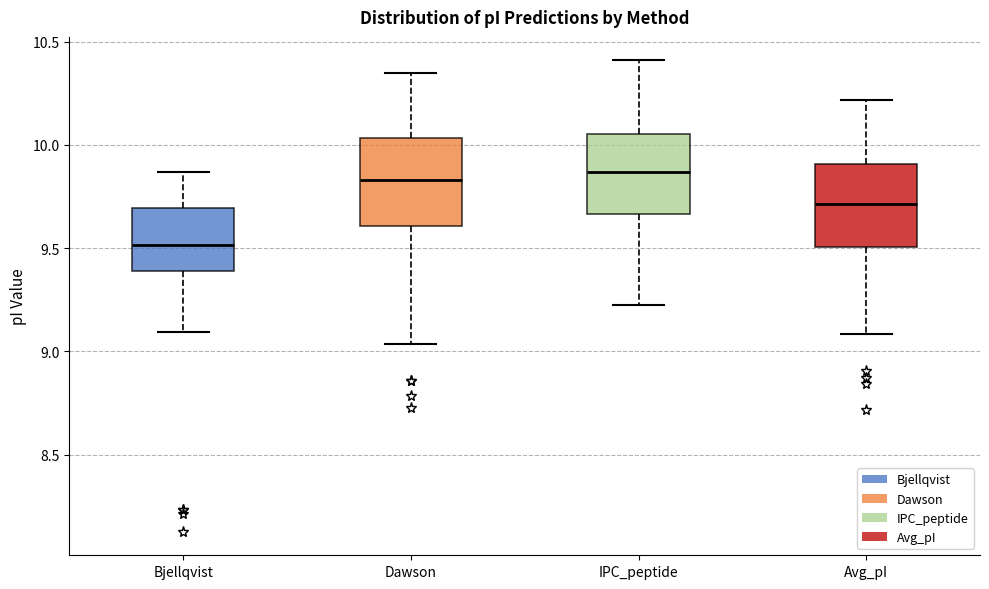

Which box's median line is the lowest?

Bjellqvist